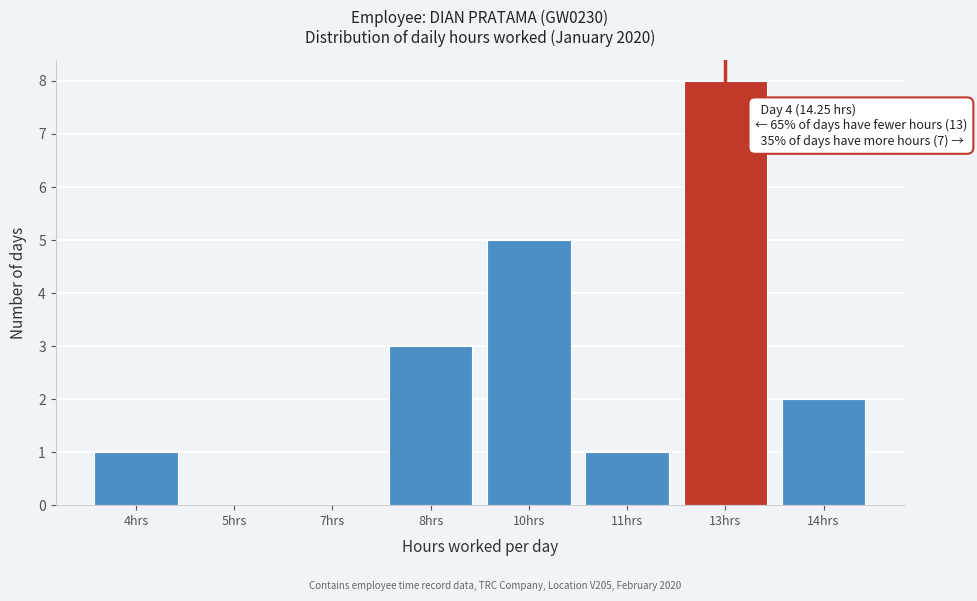

Reading right to left, extract all data points from this chart.

14hrs=2	13hrs=8	11hrs=1	10hrs=5	8hrs=3	7hrs=0	5hrs=0	4hrs=1